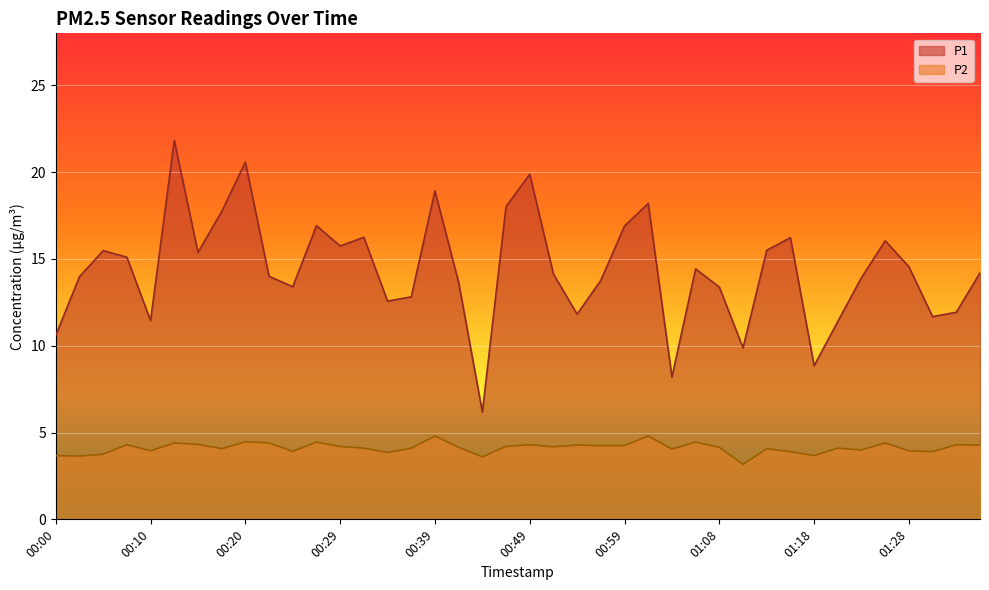

Between 00:22 and 00:00, which is larger?

00:22